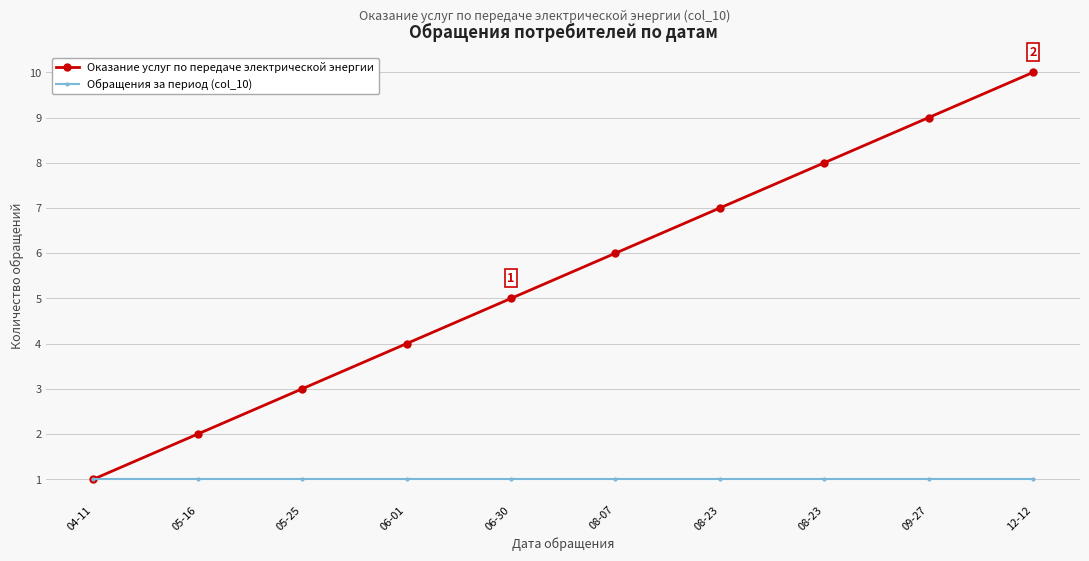

How many lines are shown in the chart?

2